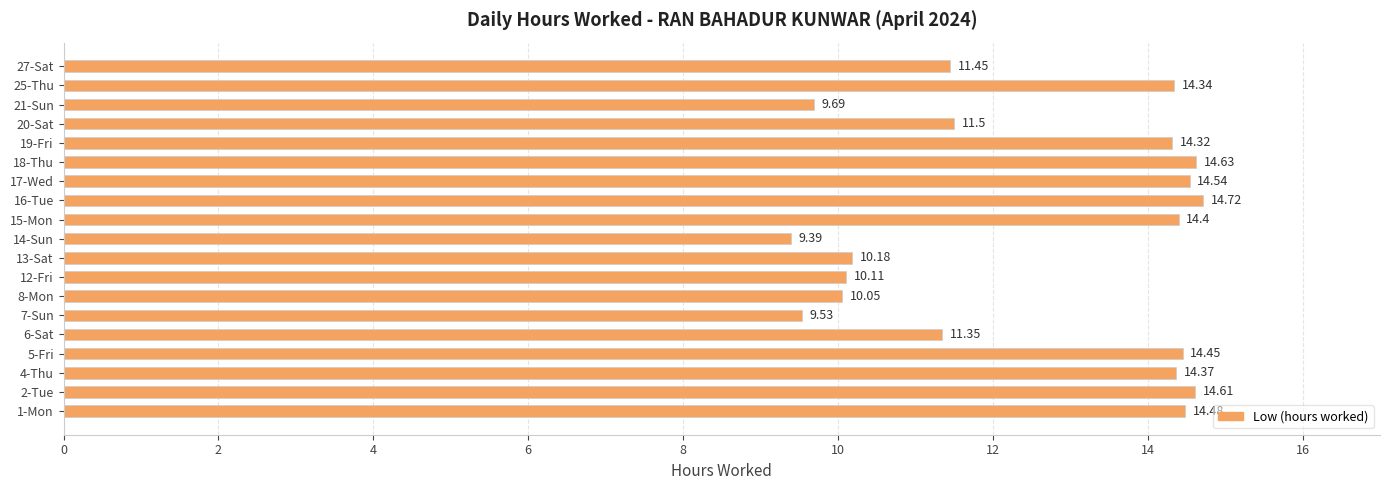

Which has a higher value, 21-Sun or 27-Sat?

27-Sat